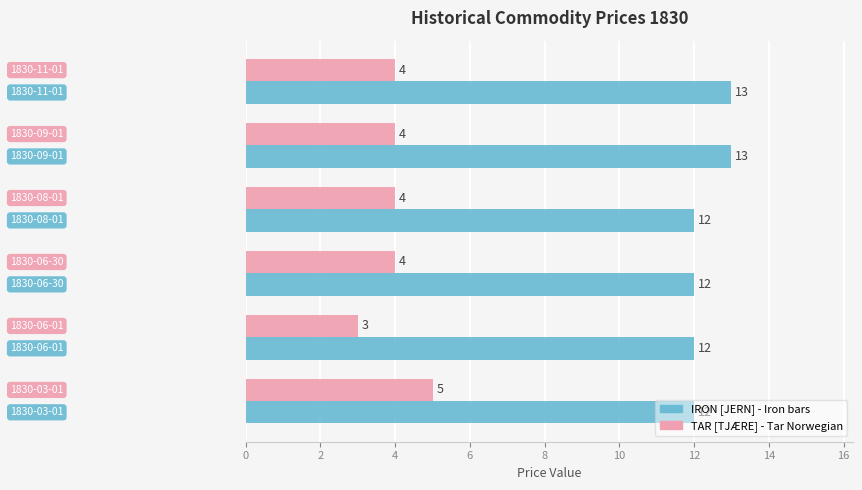

What is the sum of all TAR [TJÆRE] - Tar Norwegian values?

24